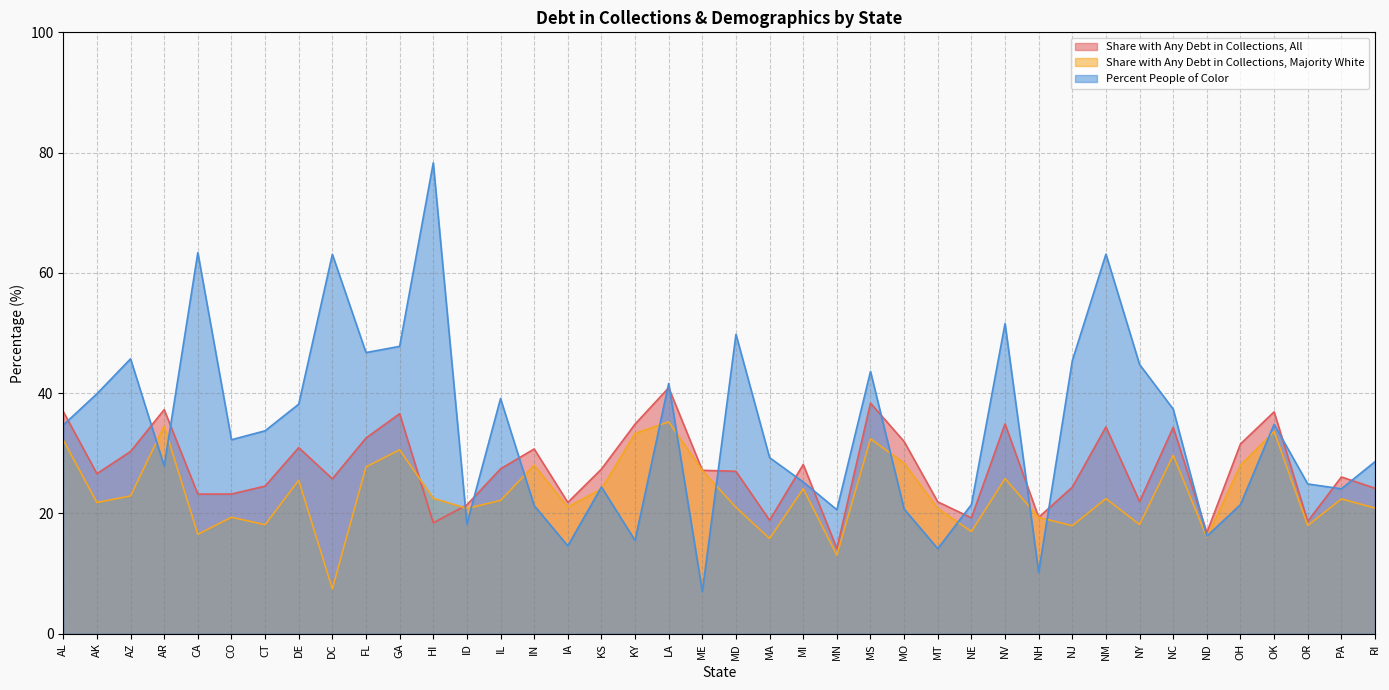

What is the lowest value of the Share with Any Debt in Collections, All series?

14.2